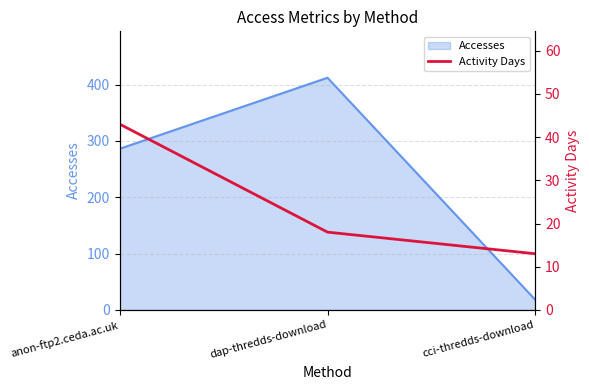

At which label is Accesses closest to 215?

anon-ftp2.ceda.ac.uk